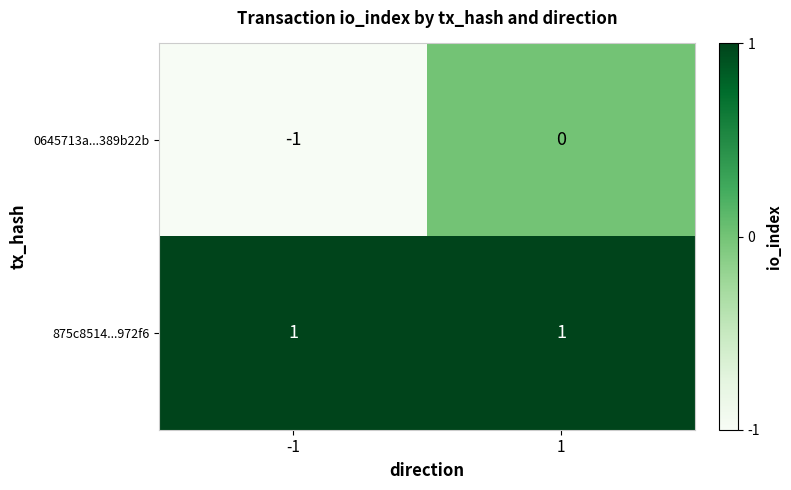

Rank the series at 1 from highest to lowest value.

875c8514...972f6, 0645713a...389b22b